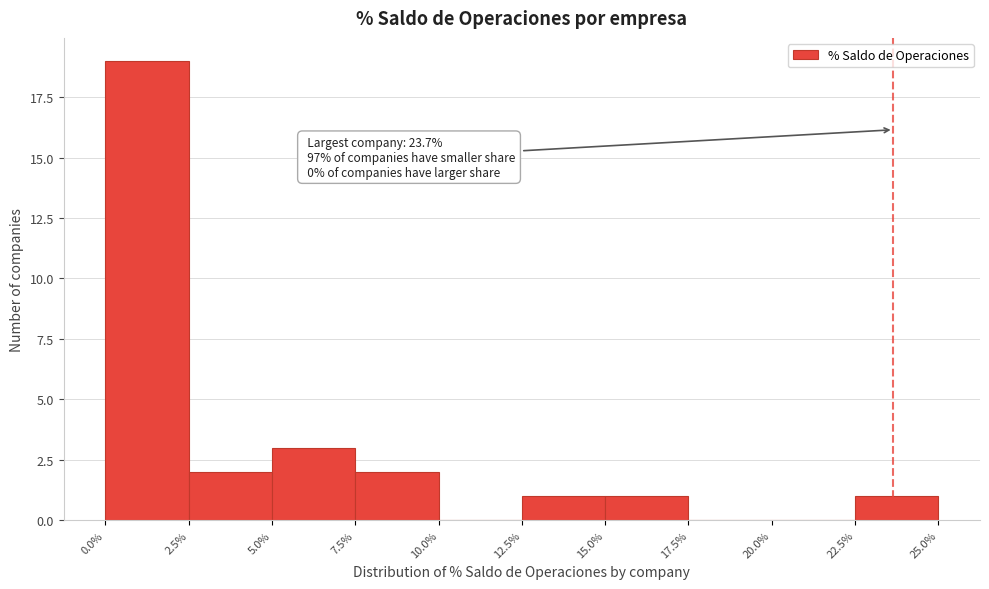

Which range on the x-axis has the tallest bar?

0.0% to 2.5%